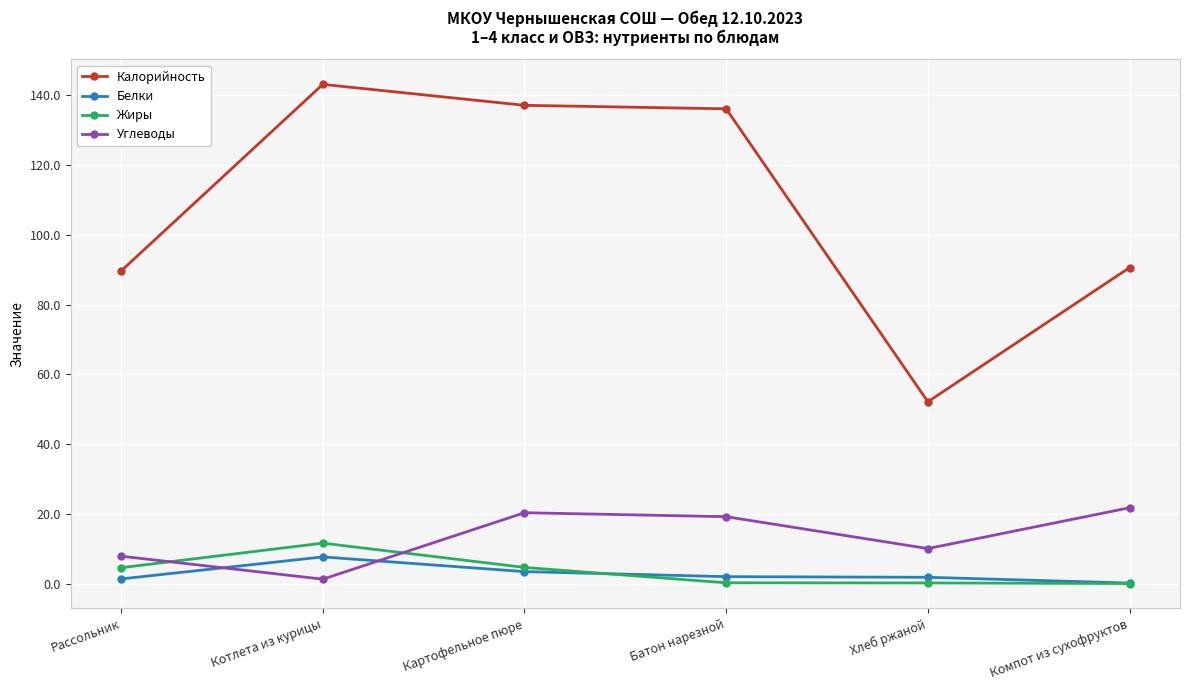

How many interior local valleys does the Углеводы series have?

2